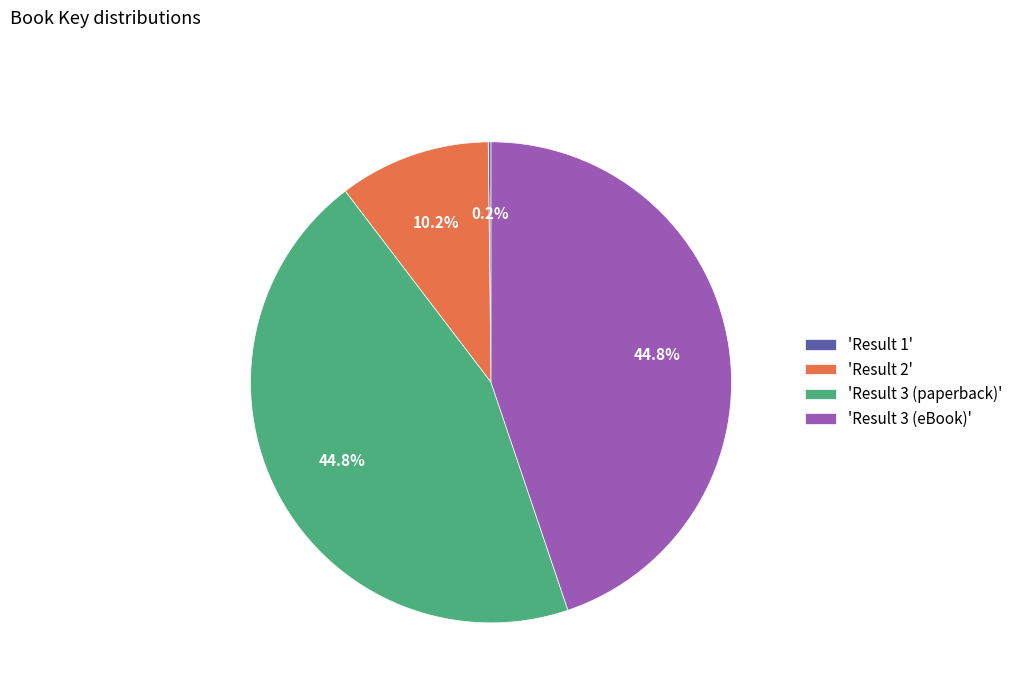

Is the sum of 'Result 3 (paperback)' and 'Result 3 (eBook)' greater than half?

Yes